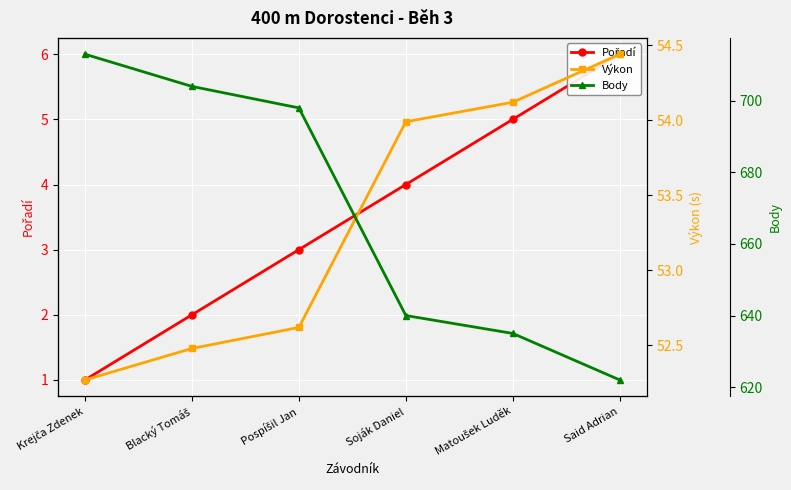

What is the maximum value shown in the chart?

713.0